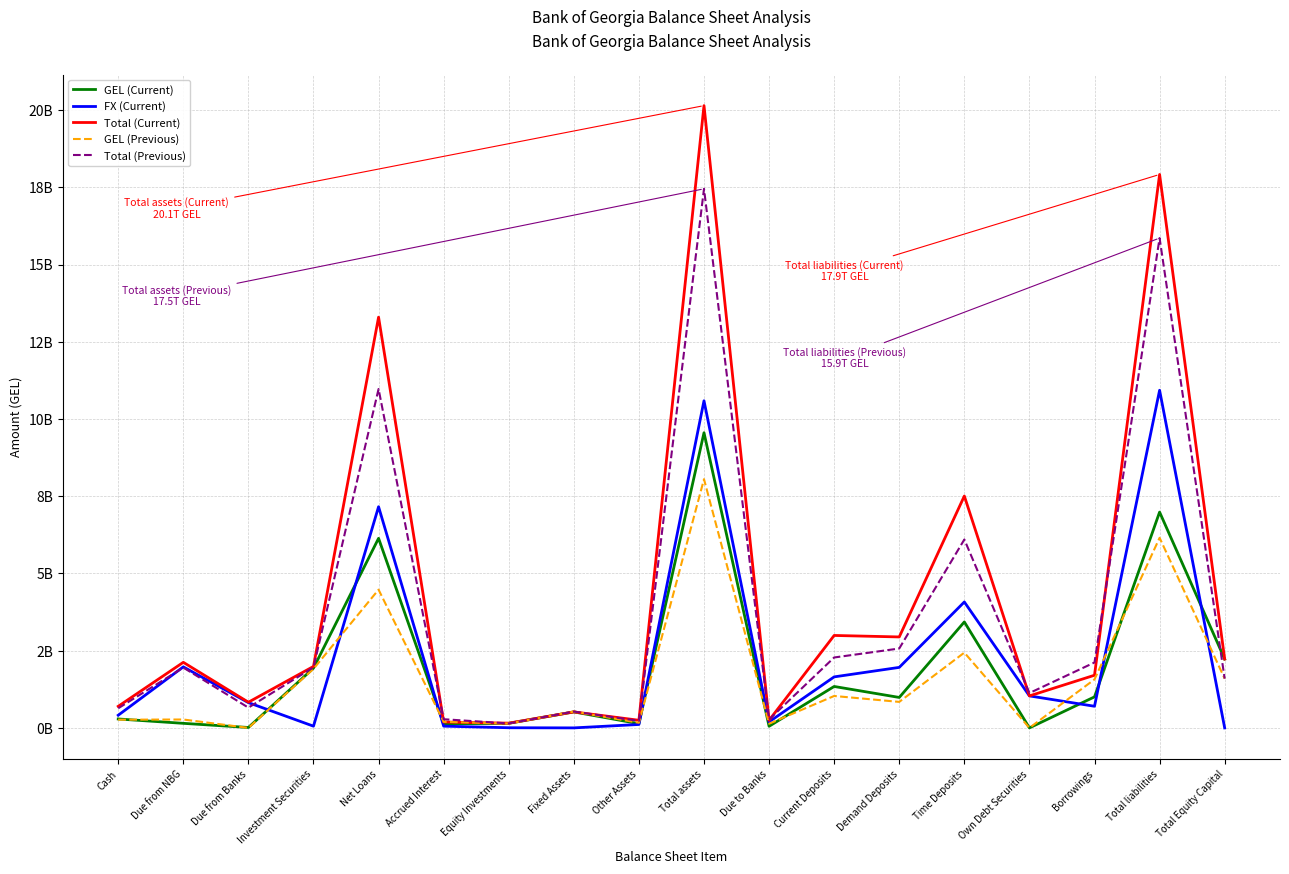

Does the chart display data point markers on the line(s)?

No